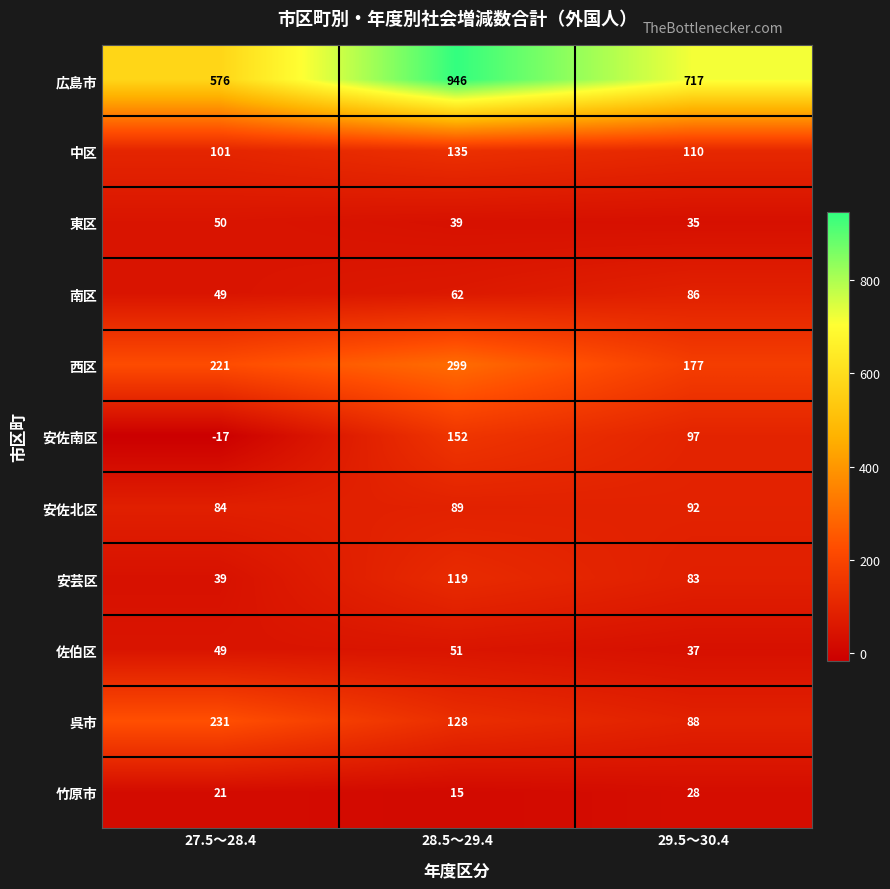

At which label does 呉市 first exceed 128?

27.5～28.4